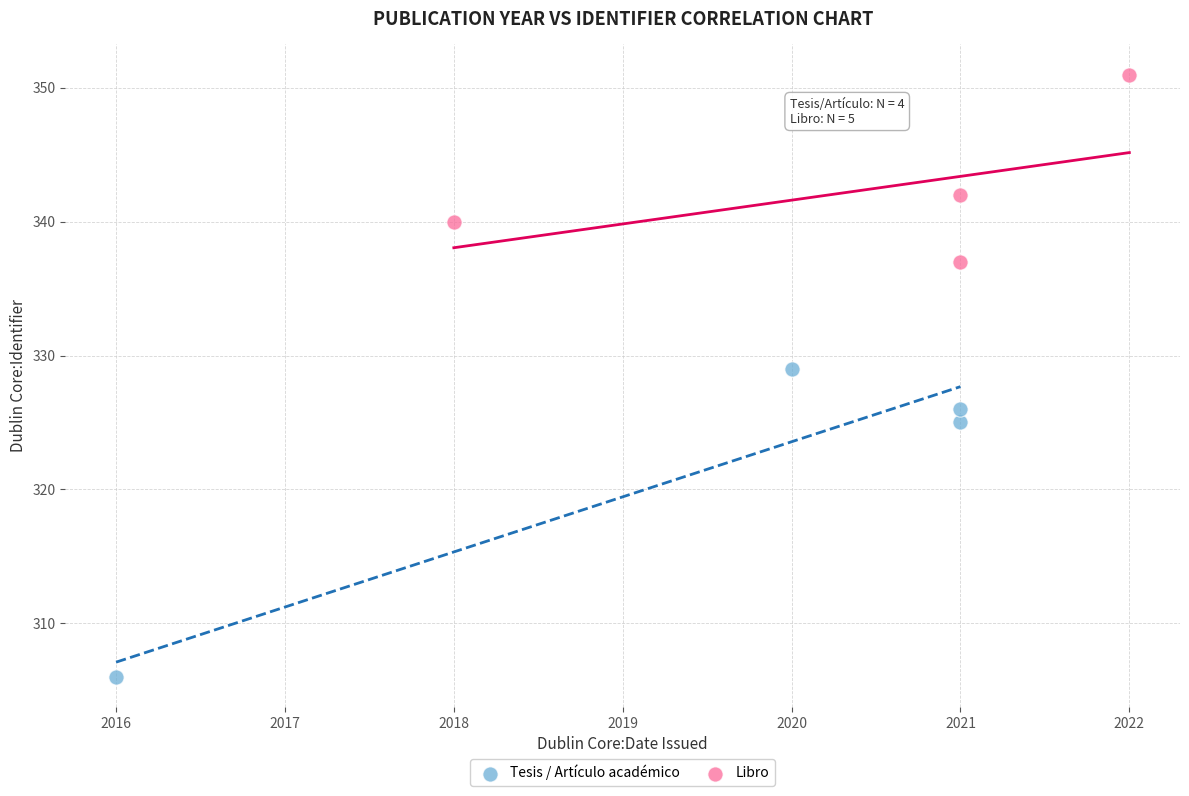

Which series contains the highest Y value?

Libro